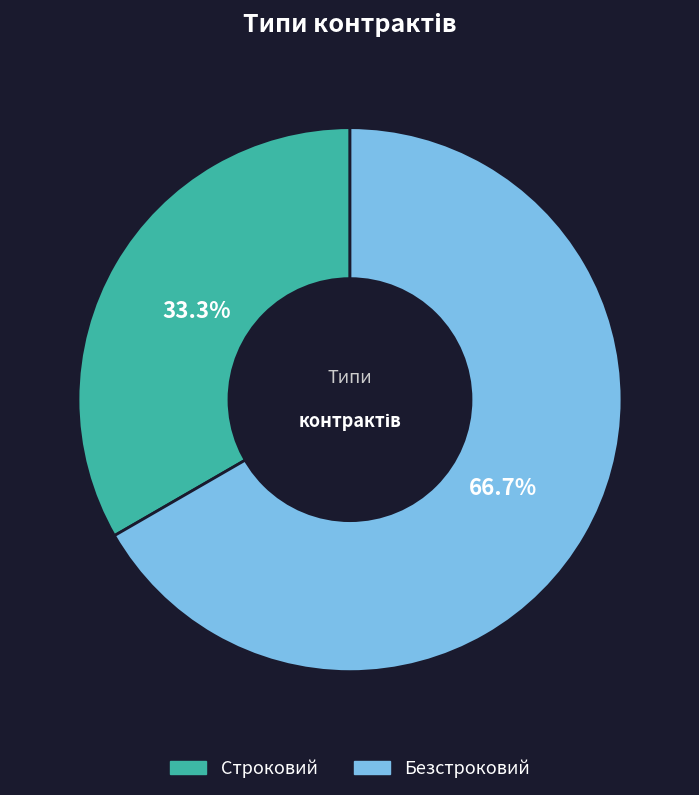

What is the ratio of the value at Безстроковий to the value at Строковий?

2.0